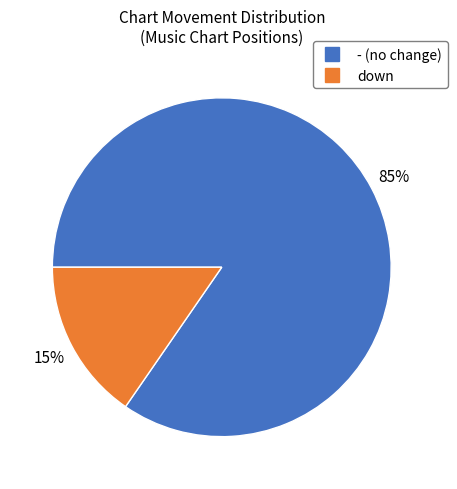

Combined, do - and down account for over 50%?

Yes